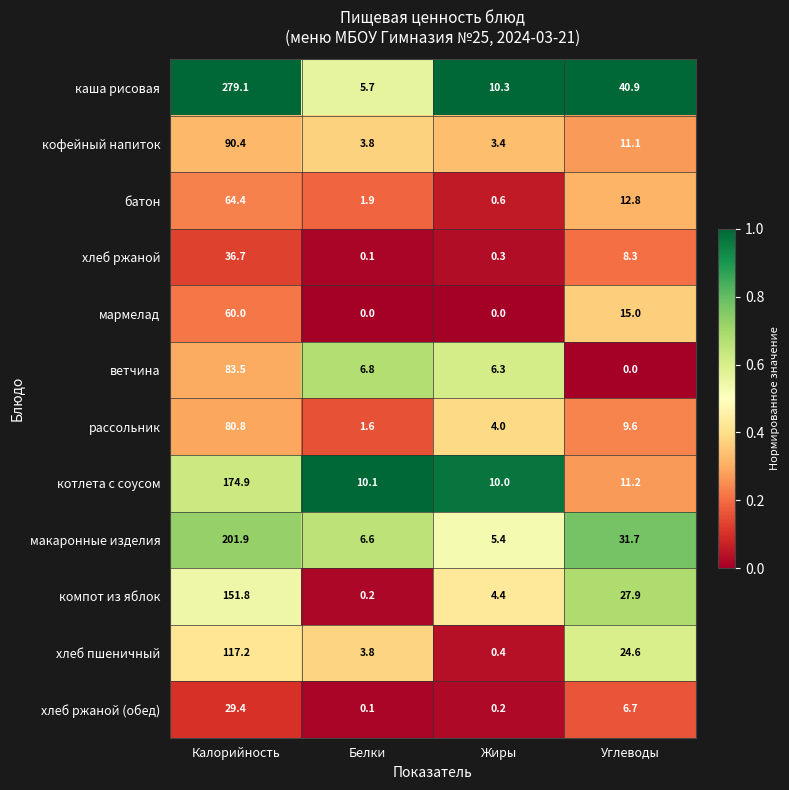

Which series has the largest range (max minus min)?

каша рисовая